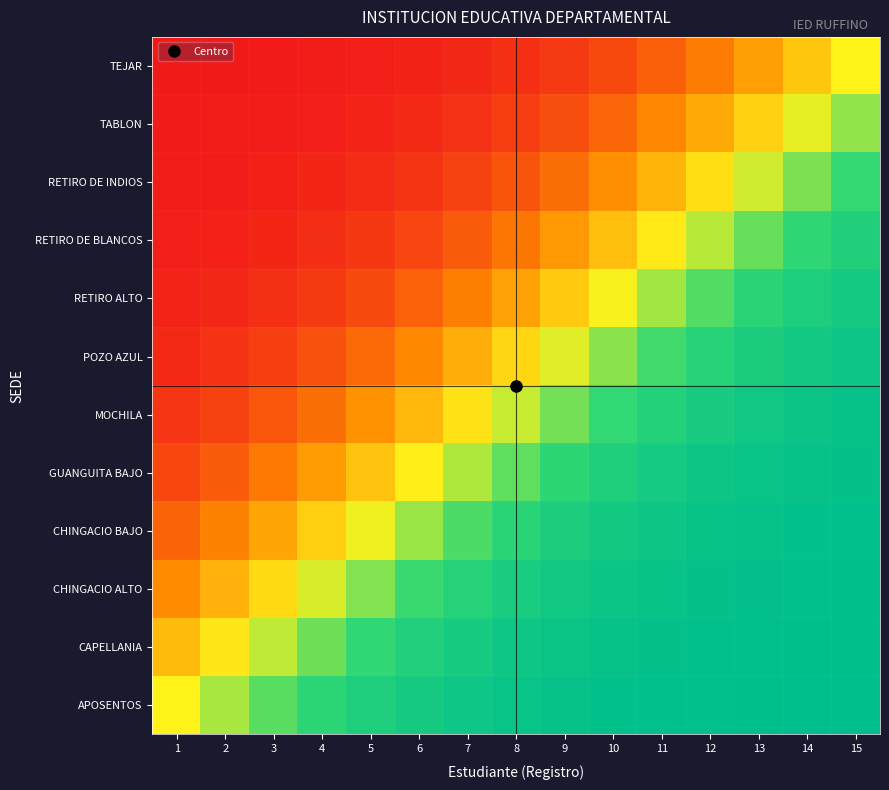

Which label corresponds to the smallest value in the chart?

1